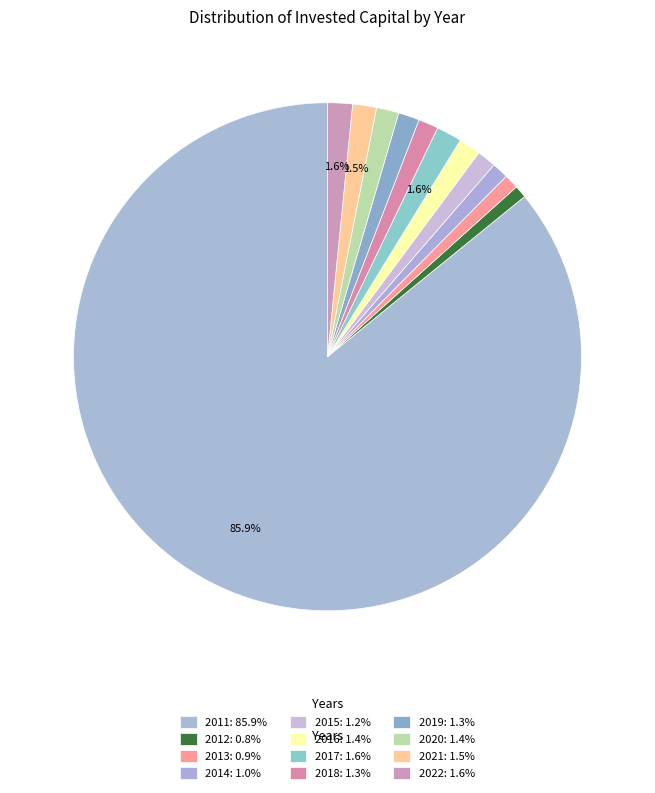

Which has a higher value, 2021 or 2011?

2011